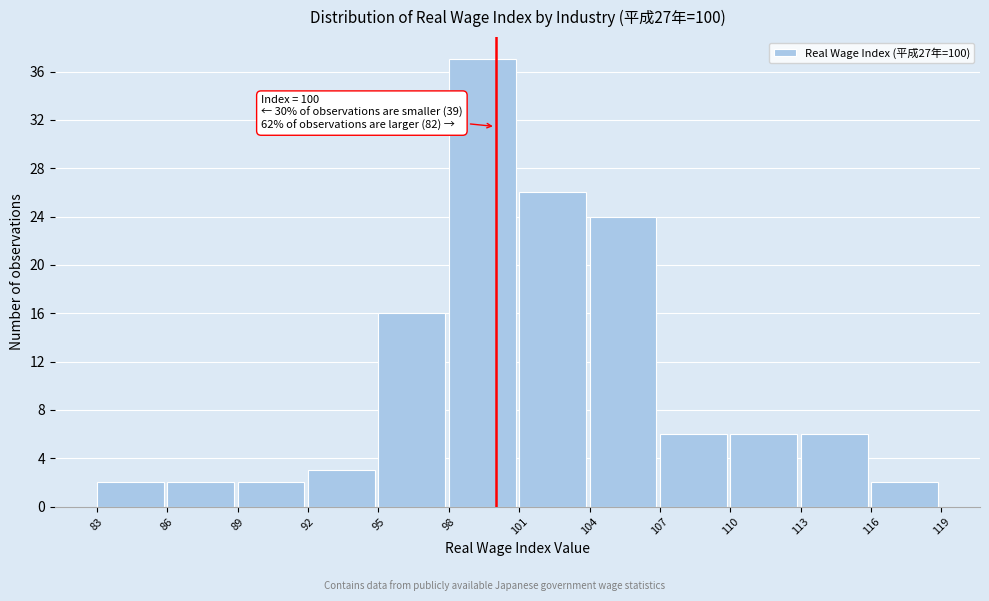

Over which range of the x-axis is the bar tallest?

98 to 101